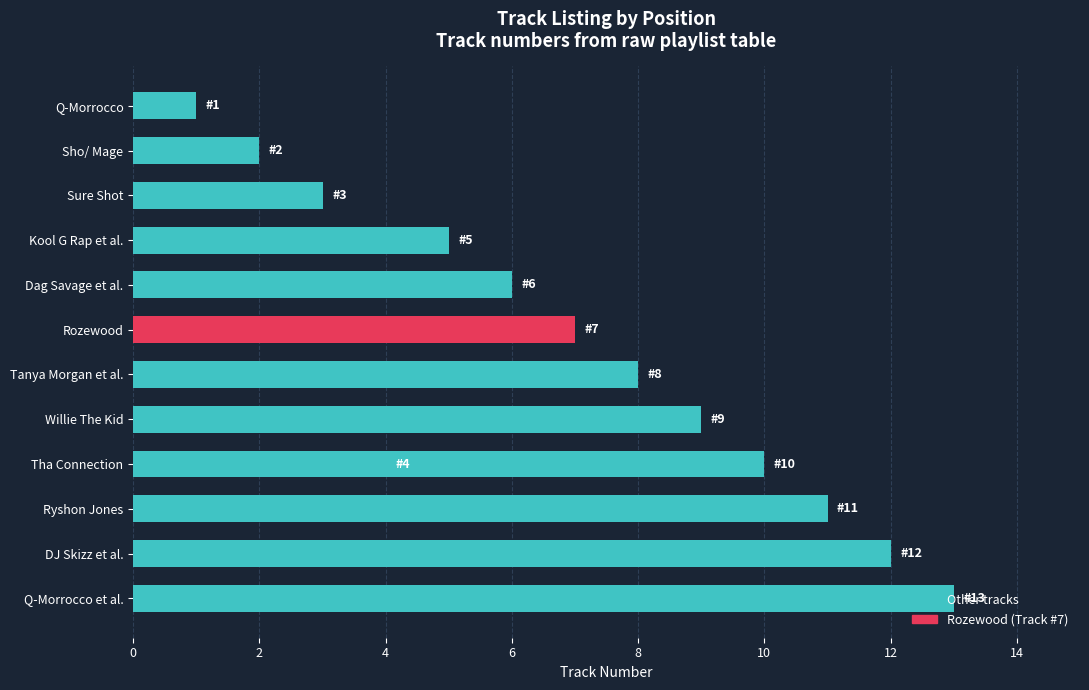

Is it true that the value at Sure Shot is 4?

False